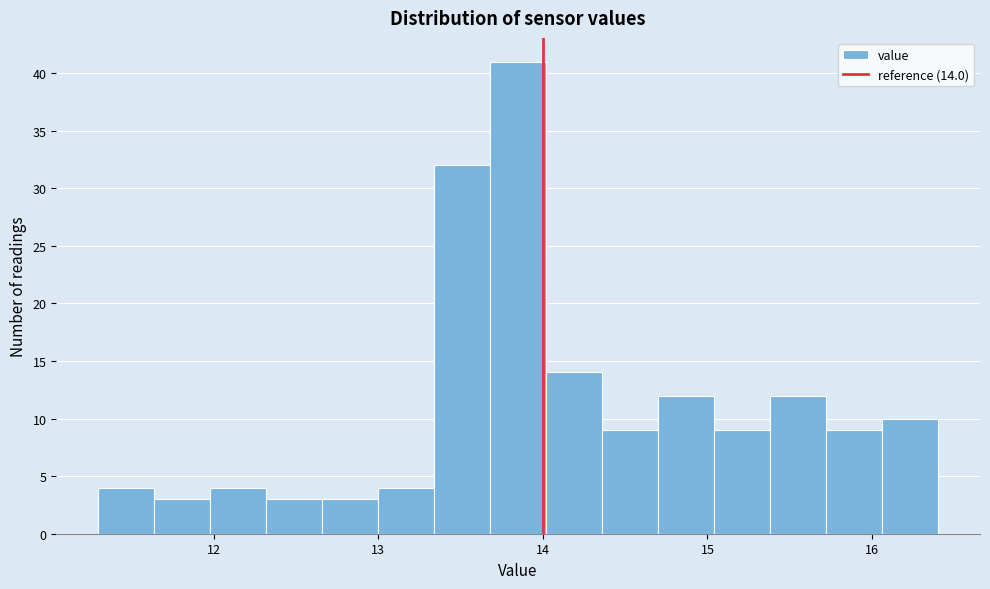

Around what value on the x-axis is the tallest bar? Give the approximate position of its centre, as read against the axis.

13.9